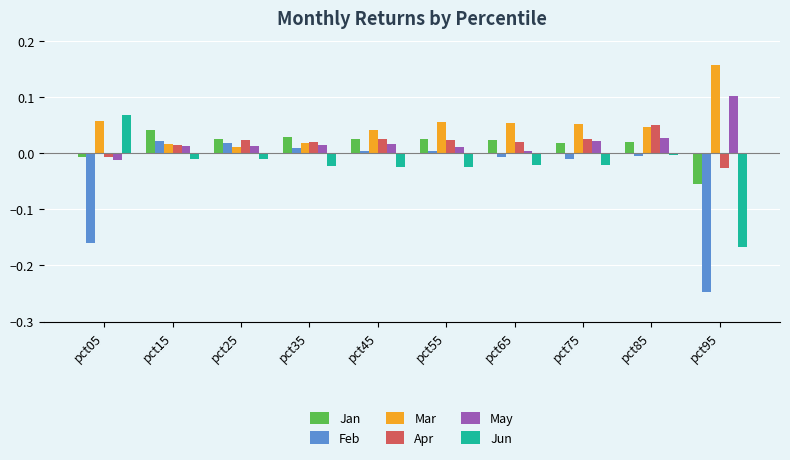

What is the sum of all Feb values?

-0.4